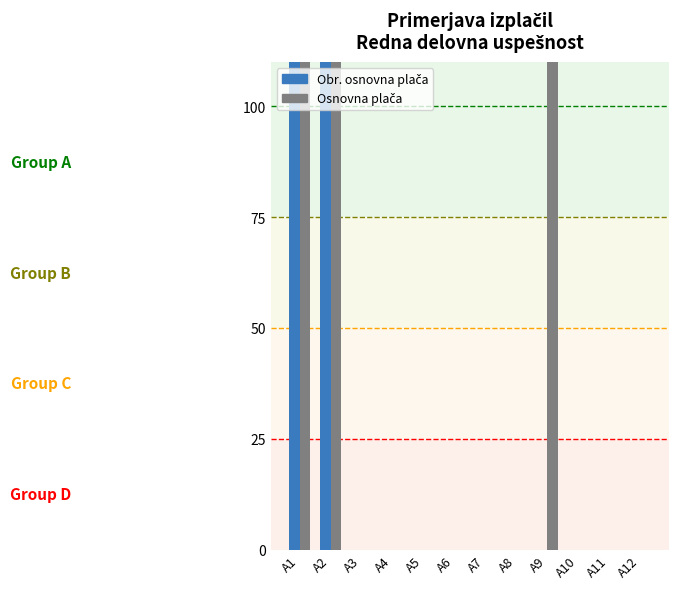

How many groups of bars are there?

12